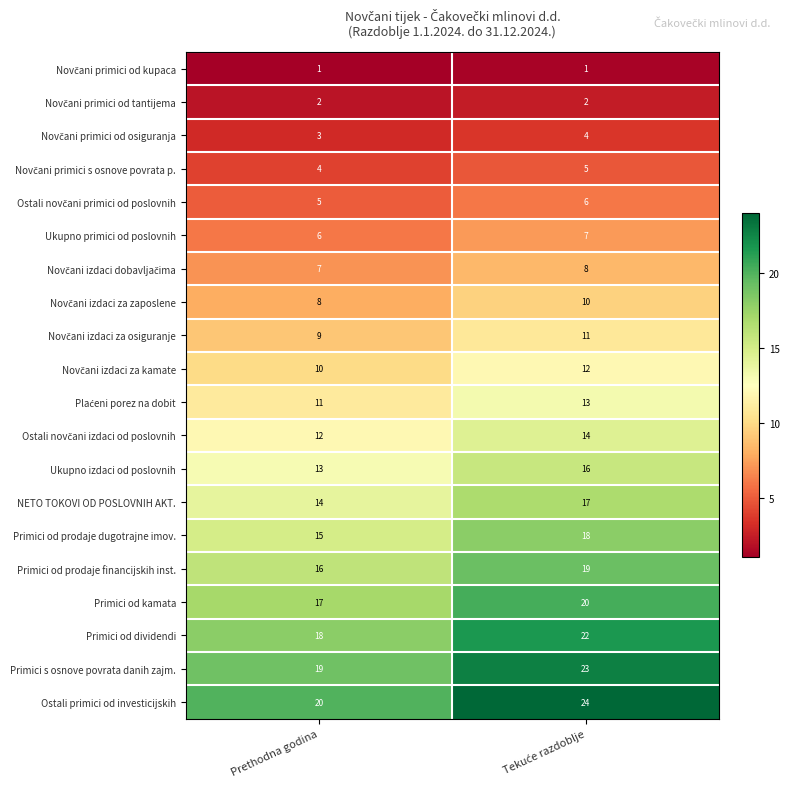

At which label is Primici od prodaje dugotrajne imov. closest to 16?

Prethodna godina